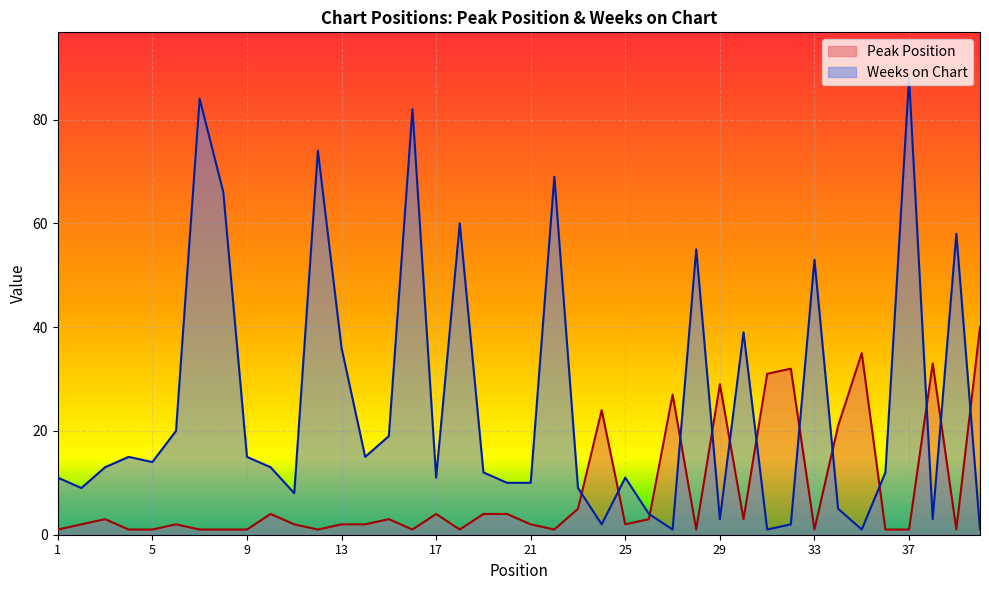

Does the chart display data point markers on the line(s)?

No